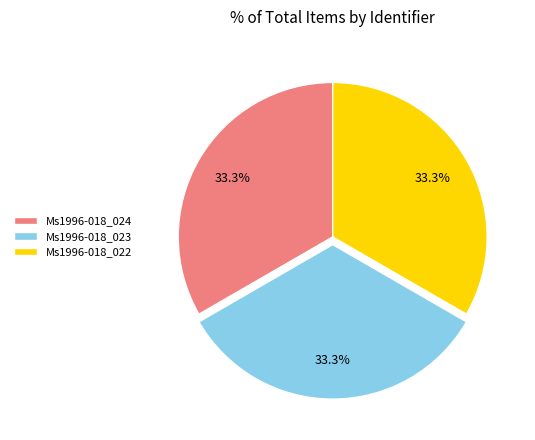

How many slices are in this pie chart?

3